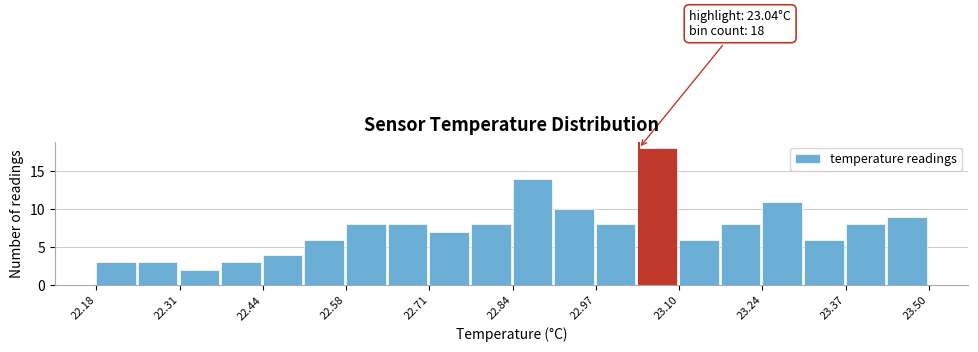

Around what value on the x-axis is the tallest bar? Give the approximate position of its centre, as read against the axis.

23.06